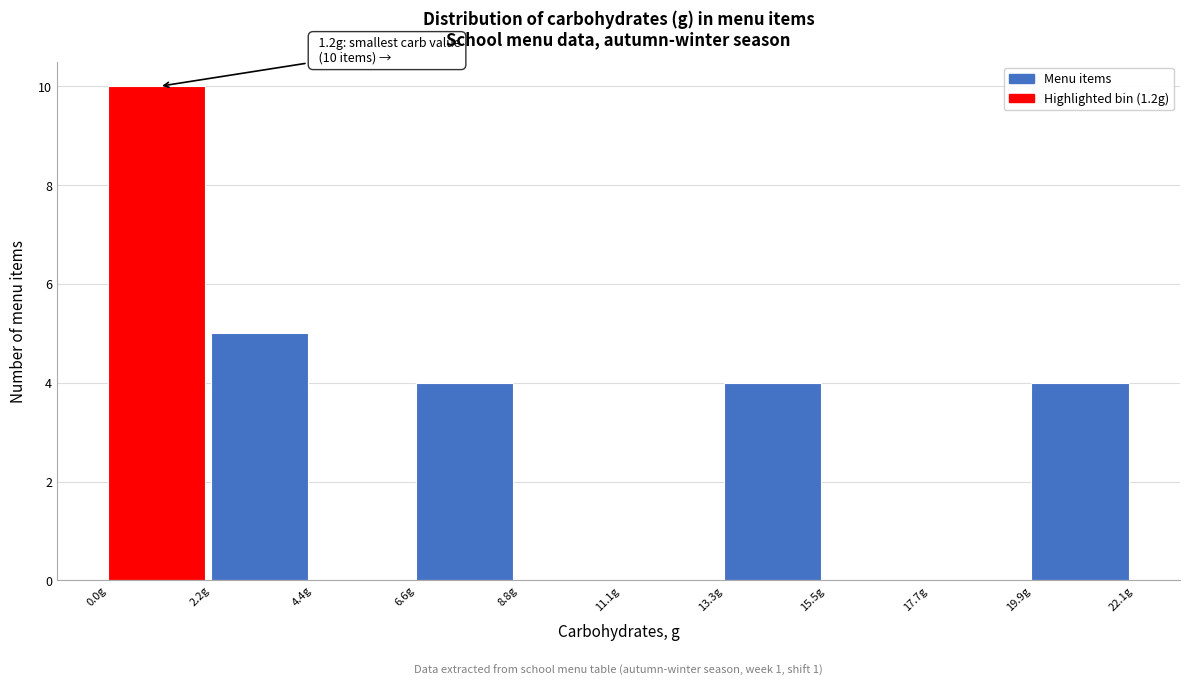

Over which range of the x-axis is the bar tallest?

0.0 to 2.0